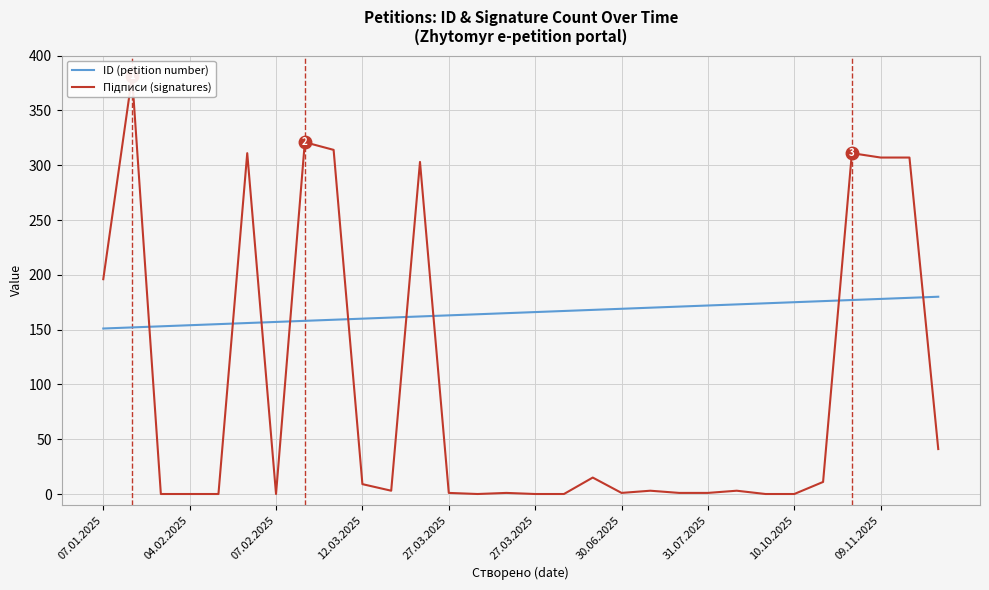

What is the greatest value displayed?

381